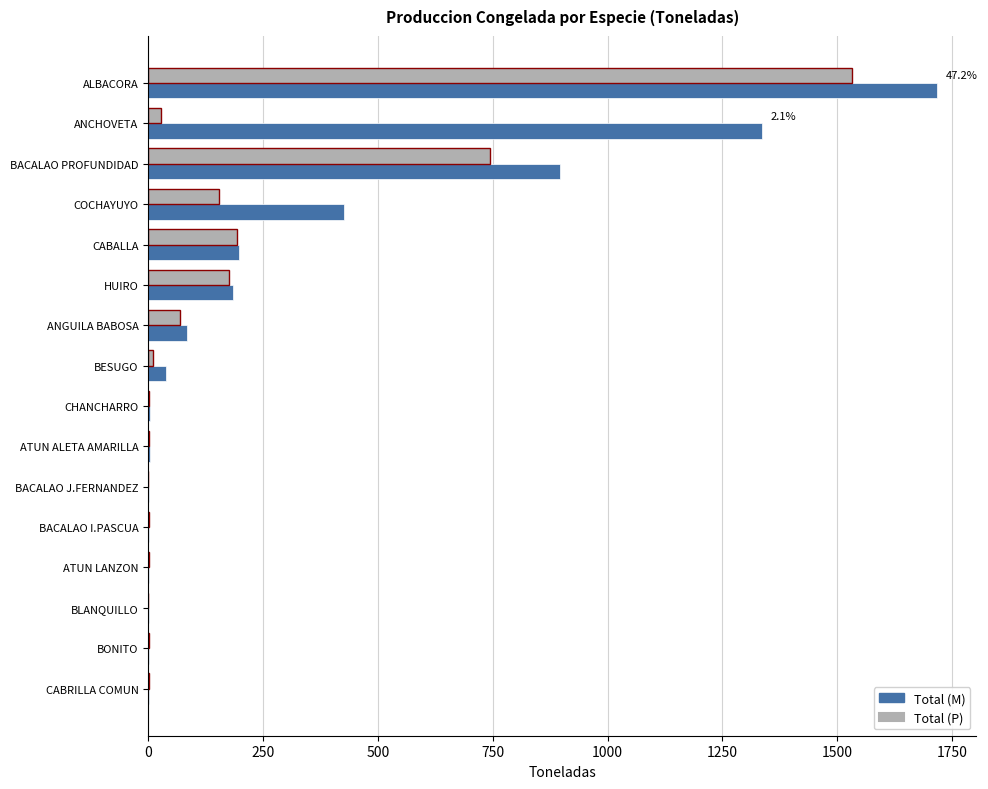

Which series has the largest total across all categories?

Total (M)